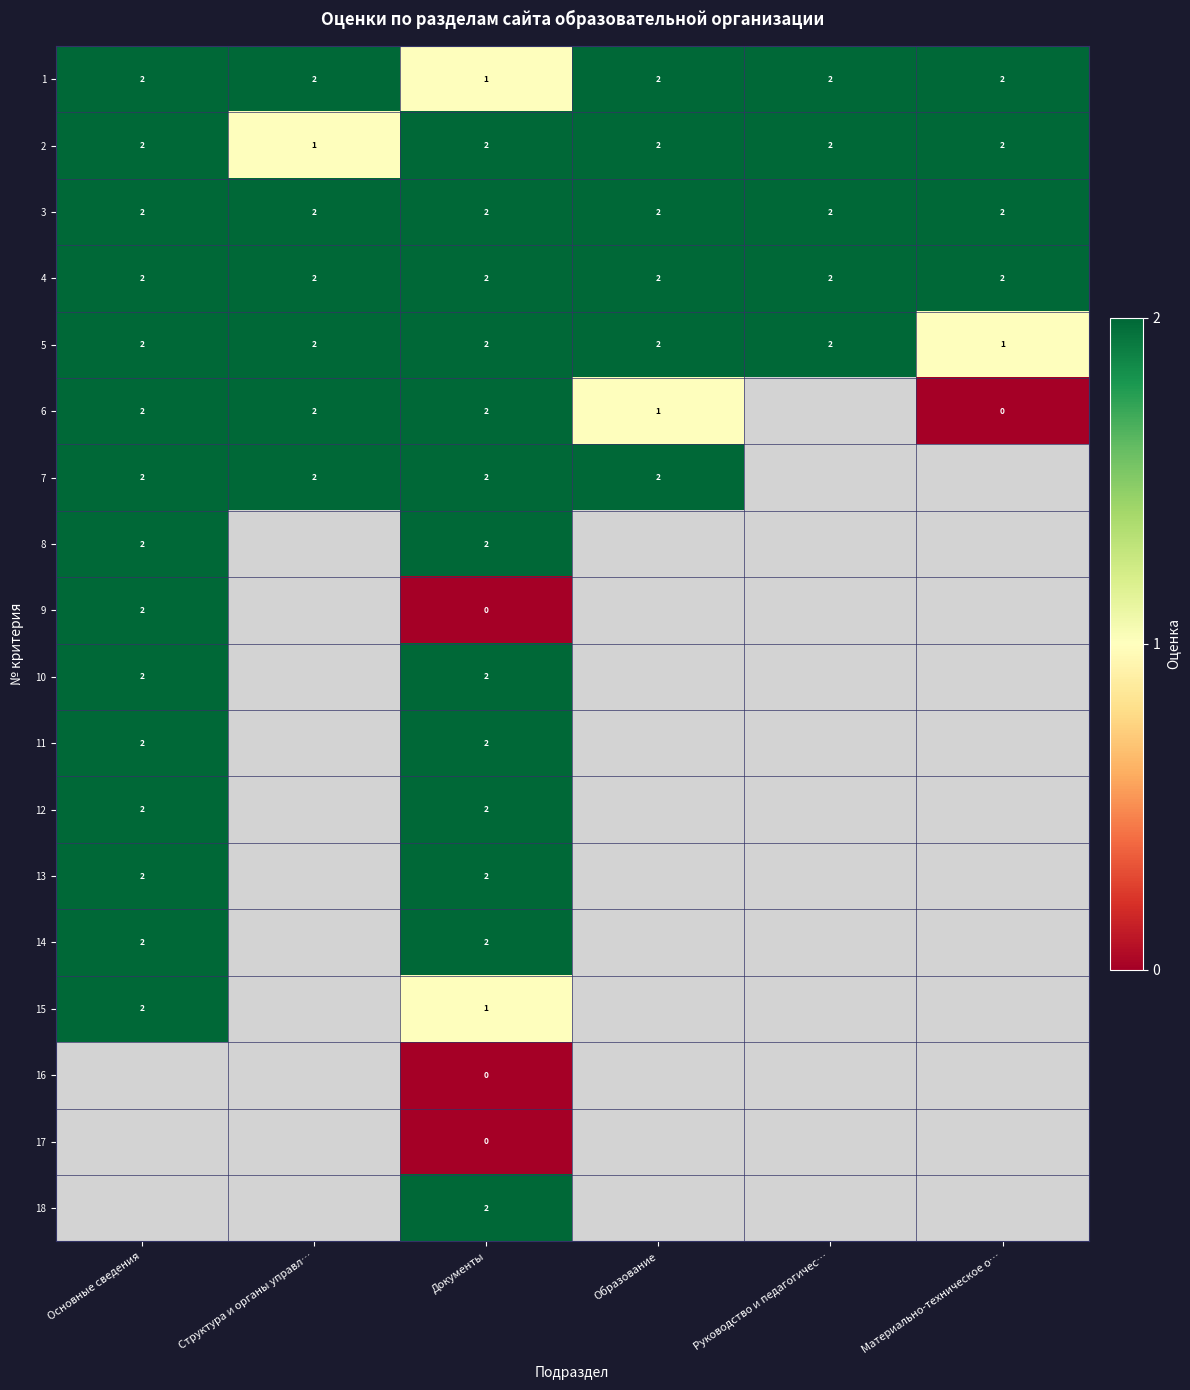

Is the value of 10 at Документы greater than the value of 9 at Документы?

Yes